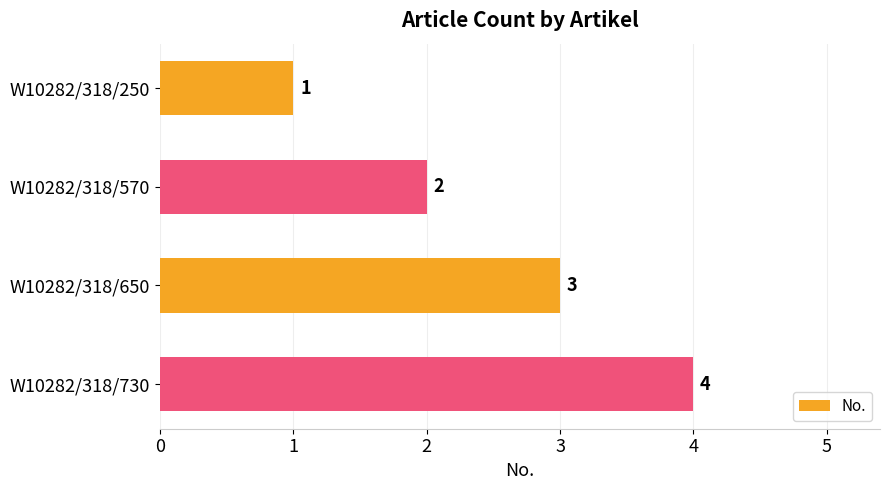

The chart shows a value of 1 at W10282/318/570. True or false?

False